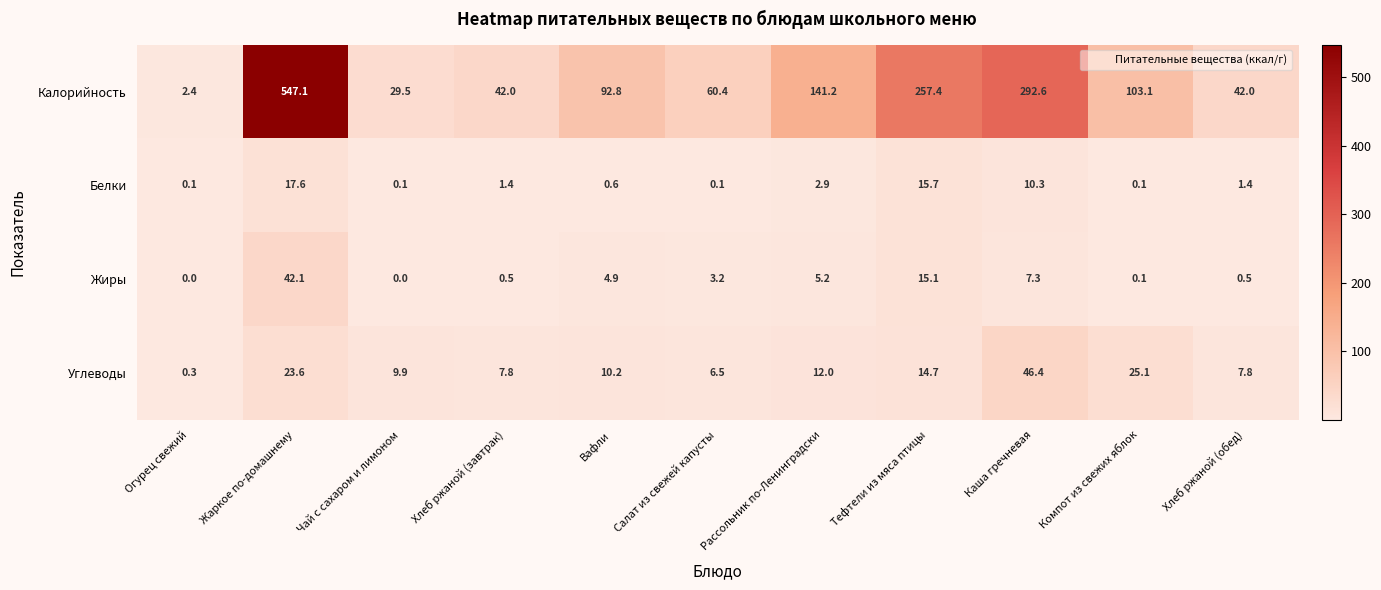

At which label does Жиры reach its peak?

Жаркое по-домашнему